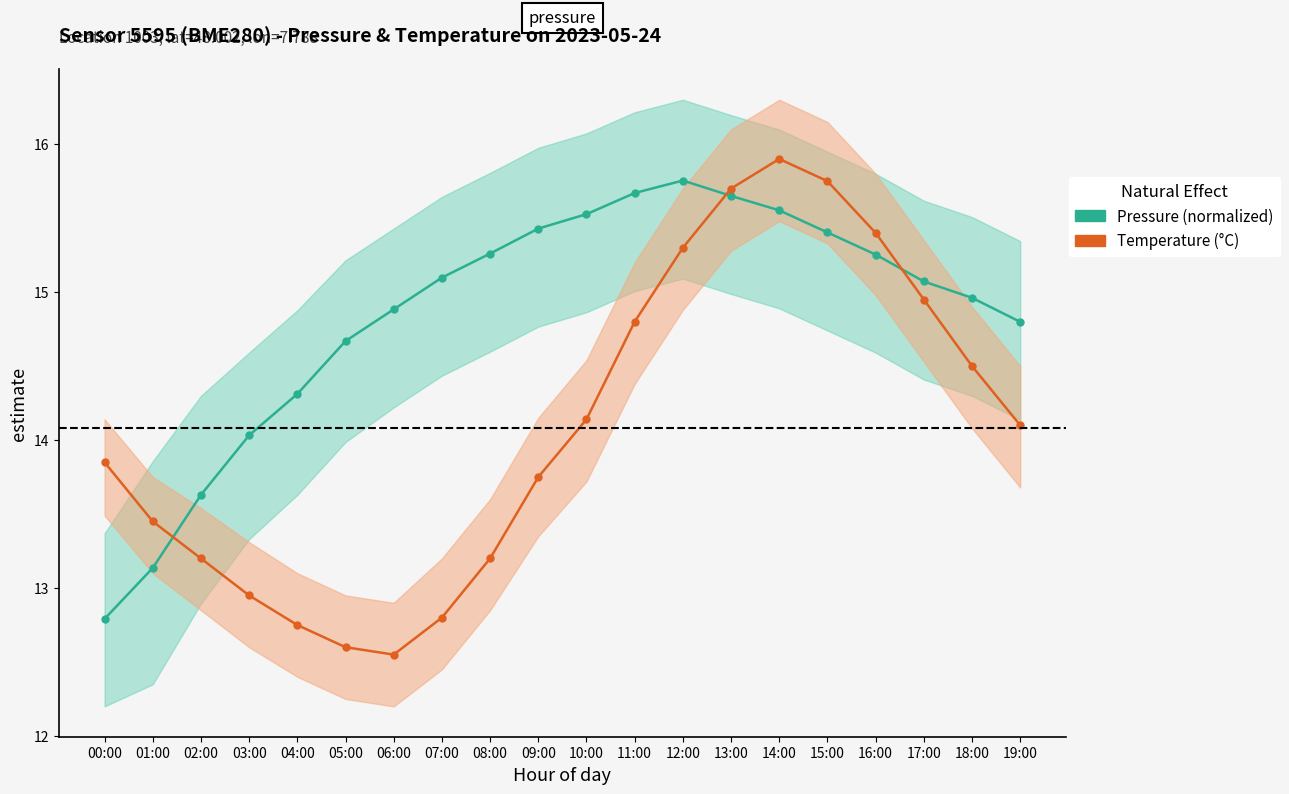

Reading left to right, transcribe all the data shown in this chart.

Pressure (normalized): 00:00=12.8	01:00=13.1	02:00=13.6	03:00=14.0	04:00=14.3	05:00=14.7	06:00=14.9	07:00=15.1	08:00=15.3	09:00=15.4	10:00=15.5	11:00=15.7	12:00=15.8	13:00=15.7	14:00=15.6	15:00=15.4	16:00=15.3	17:00=15.1	18:00=15.0	19:00=14.8
Temperature (°C): 00:00=13.8	01:00=13.4	02:00=13.2	03:00=12.9	04:00=12.8	05:00=12.6	06:00=12.6	07:00=12.8	08:00=13.2	09:00=13.8	10:00=14.1	11:00=14.8	12:00=15.3	13:00=15.7	14:00=15.9	15:00=15.8	16:00=15.4	17:00=14.9	18:00=14.5	19:00=14.1